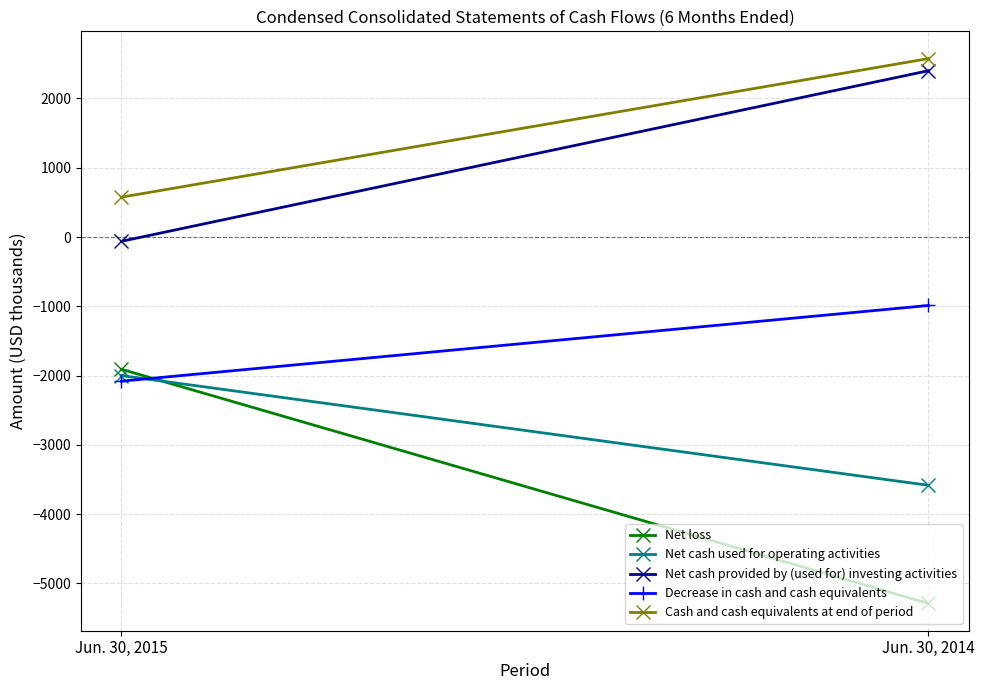

Which series has the largest total across all categories?

Cash and cash equivalents at end of period